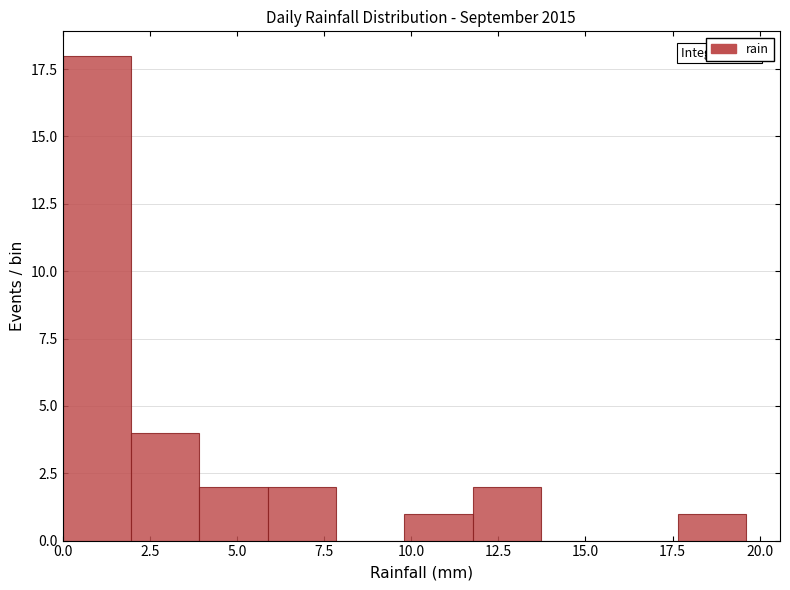

Around what value on the x-axis is the tallest bar? Give the approximate position of its centre, as read against the axis.

1.0